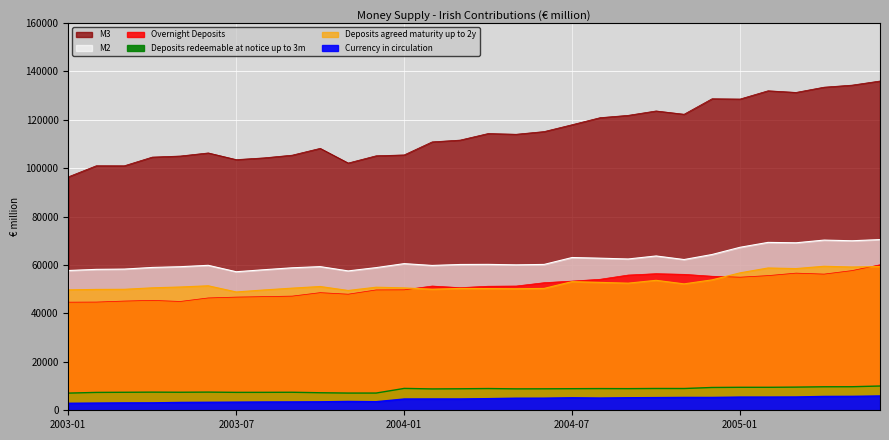

Reading right to left, transcribe all the data shown in this chart.

Currency in circulation: 5913	5759	5720	5493	5460	5455	5307	5311	5239	5174	5051	5161	5007	4990	4802	4671	4674	4658	3544	3653	3495	3446	3424	3363	3302	3239	3064	3045	2973	2897
Overnight Deposits: 60111	57700	56258	56658	55633	54985	55371	56163	56432	55863	54118	53371	52707	51327	51244	50658	51325	49762	49720	47961	48593	47165	46954	46758	46410	44958	45401	45120	44705	44663
Deposits agreed maturity up to 2y: 59381	59193	59499	58536	58788	56776	53879	52225	53691	52516	52832	53155	50350	50209	50285	50337	50012	50563	50845	49490	51133	50461	49710	48882	51432	50931	50589	49976	49925	49752
M2: 70520	70029	70306	69194	69358	67338	64356	62275	63752	62503	62834	63109	60256	60083	60275	60229	59835	60582	58938	57577	59350	58870	58075	57232	59884	59314	59010	58332	58215	57747
M3: 136028	134327	133478	131317	131996	128582	128700	122302	123661	121840	120886	117975	115142	114034	114330	111623	110885	105498	105141	102145	108211	105399	104287	103557	106321	105042	104597	101005	101019	96435
Deposits redeemable at notice up to 3m: 10021	9728	9708	9568	9488	9491	9419	8989	9002	8935	8960	8917	8873	8850	8975	8885	8825	9029	7115	7108	7242	7442	7407	7397	7508	7446	7493	7434	7377	7092